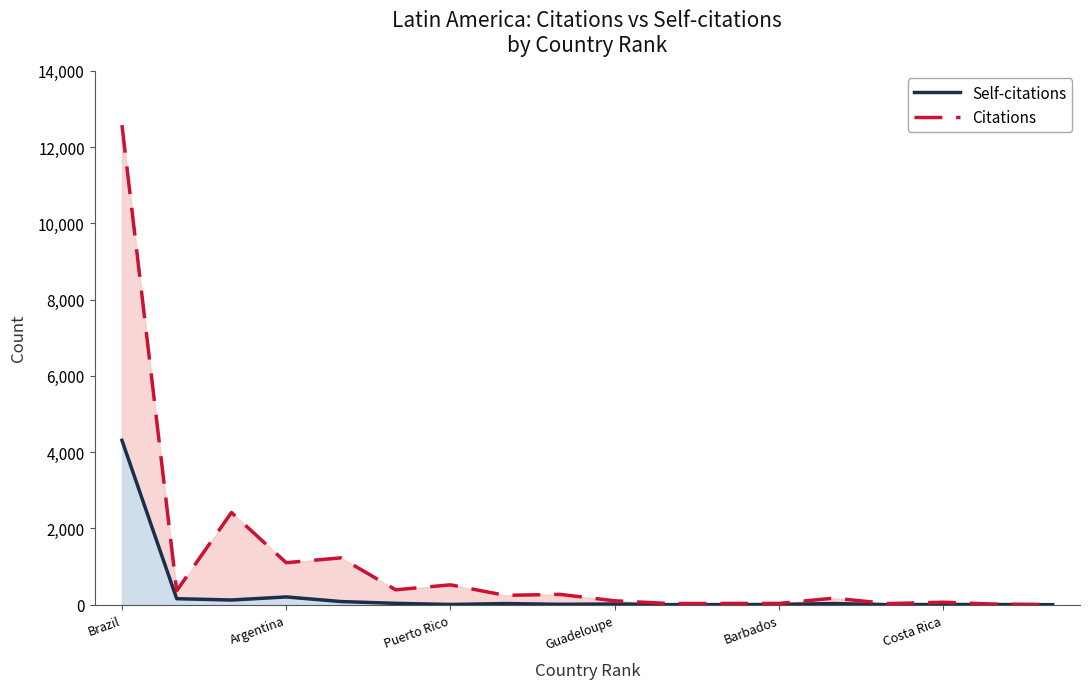

How many data points in Citations are above 246?

8